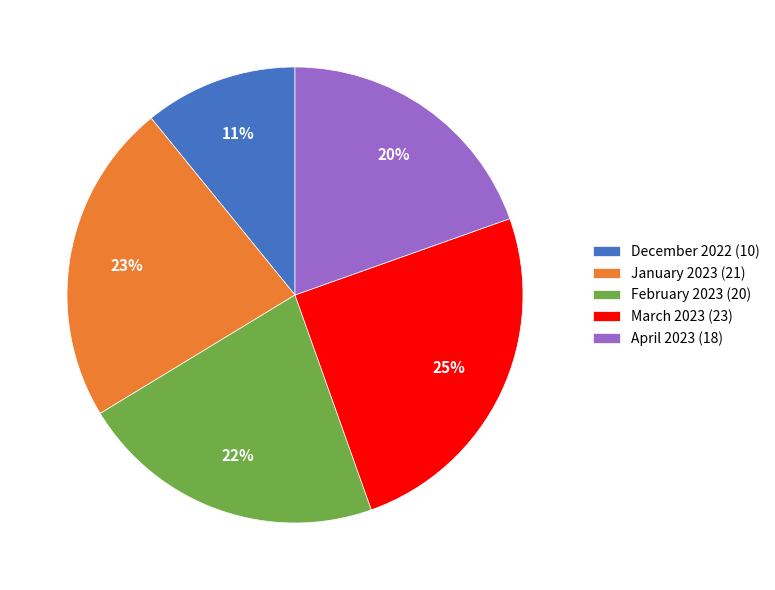

Does April 2023 account for over 50% of the chart?

No